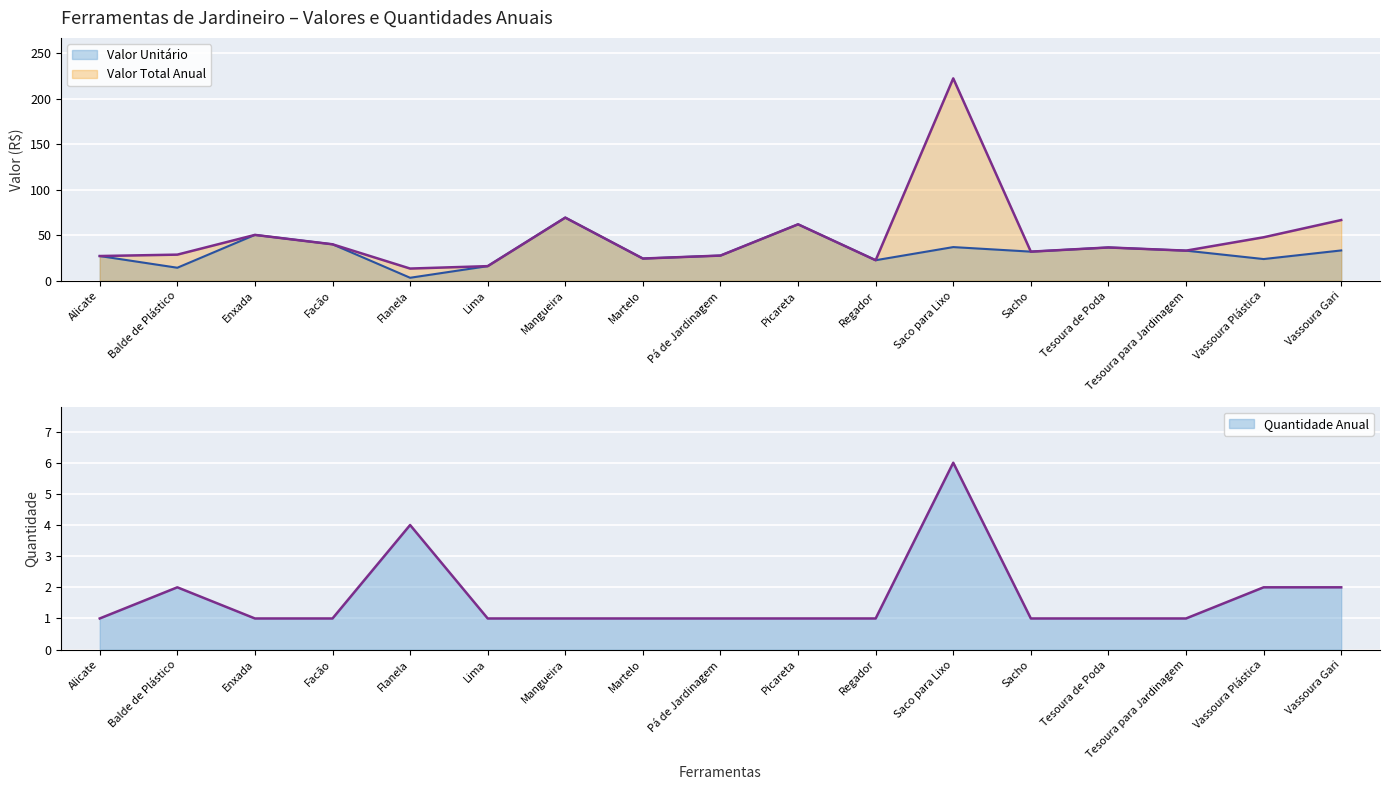

At which label is Valor Total Anual closest to 117?

Mangueira